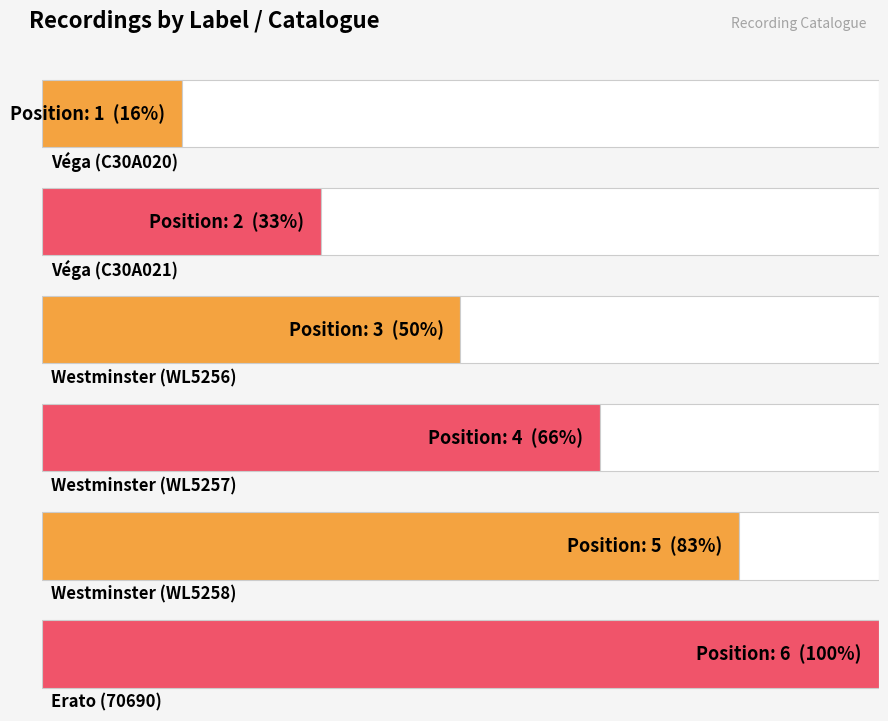

What is the ratio of the value at Westminster (WL5256) to the value at Véga (C30A020)?

3.0